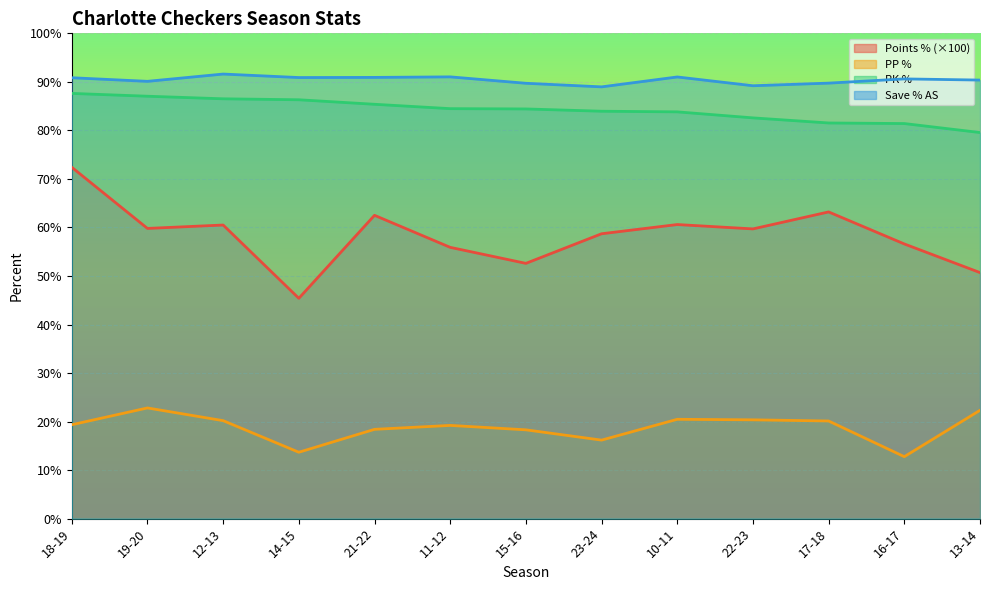

What is the difference between the highest and lowest values at 11-12?

71.8